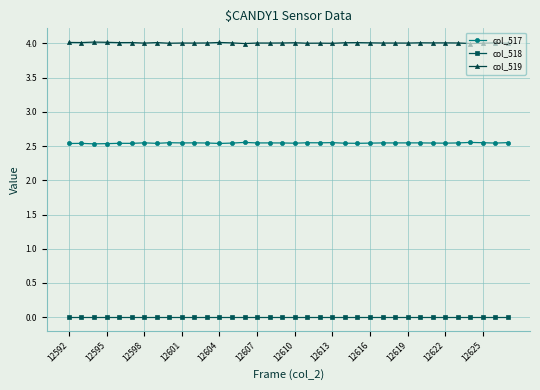

How many col_517 values are between 2 and 3?

36